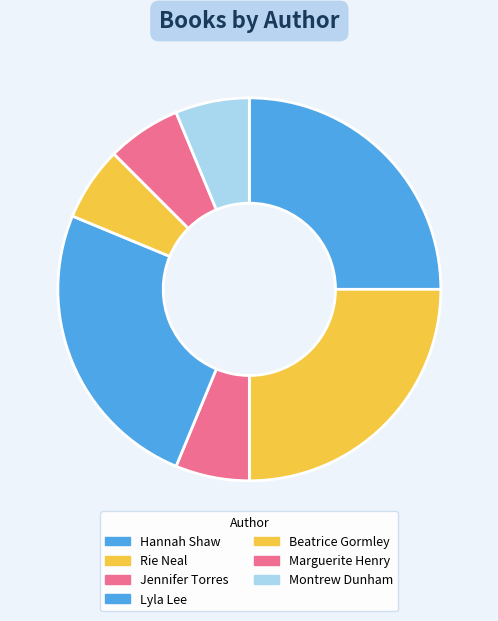

To the nearest percent, what is the average slice percentage?

14%